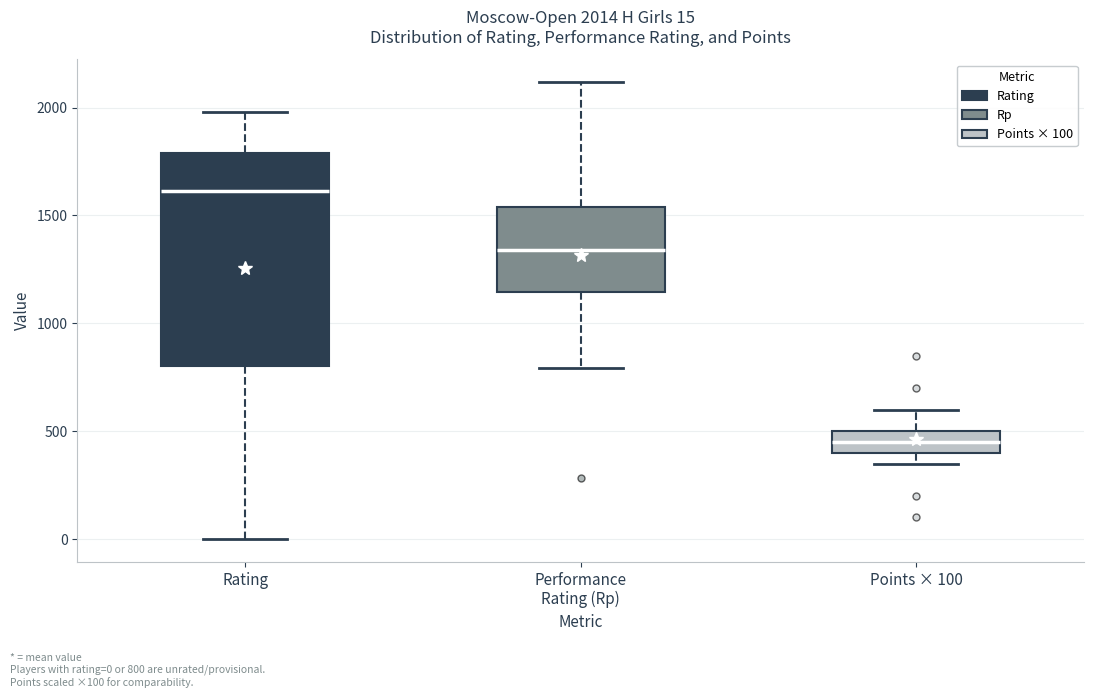

Which box is the tallest, from its lower edge to its upper edge?

Rating